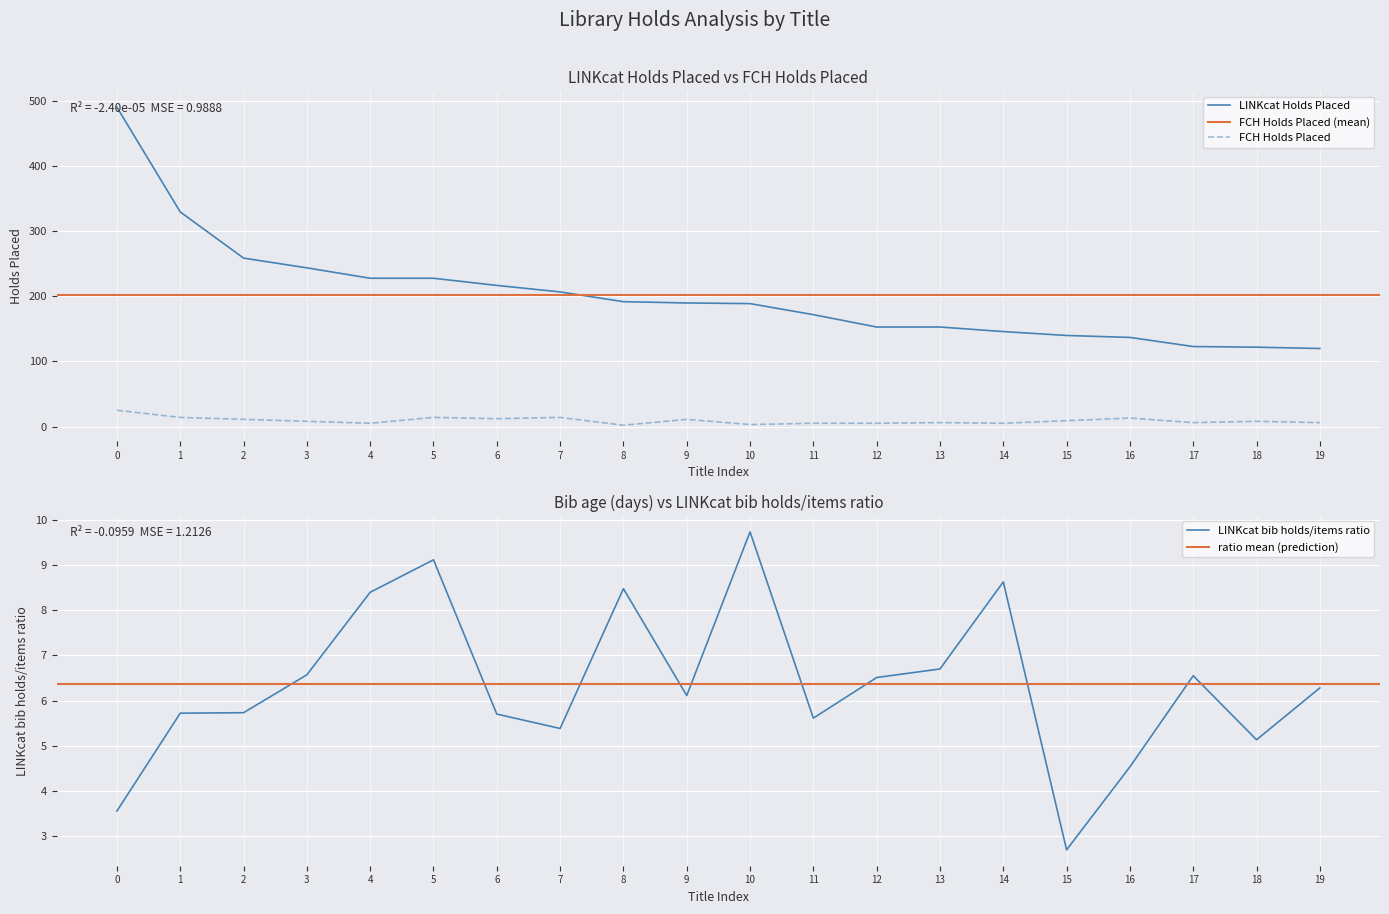

Read the LINKcat bib holds/items ratio value at 11.

5.6